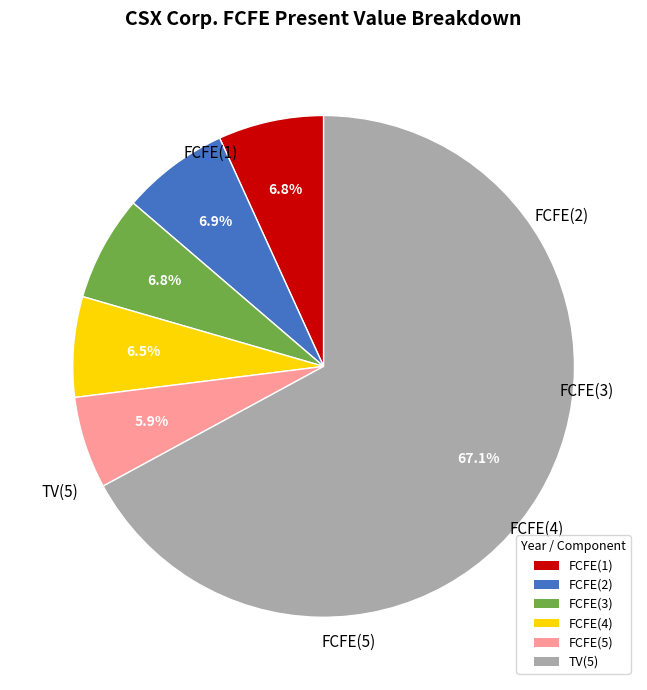

Which has a higher value, FCFE(2) or TV(5)?

TV(5)